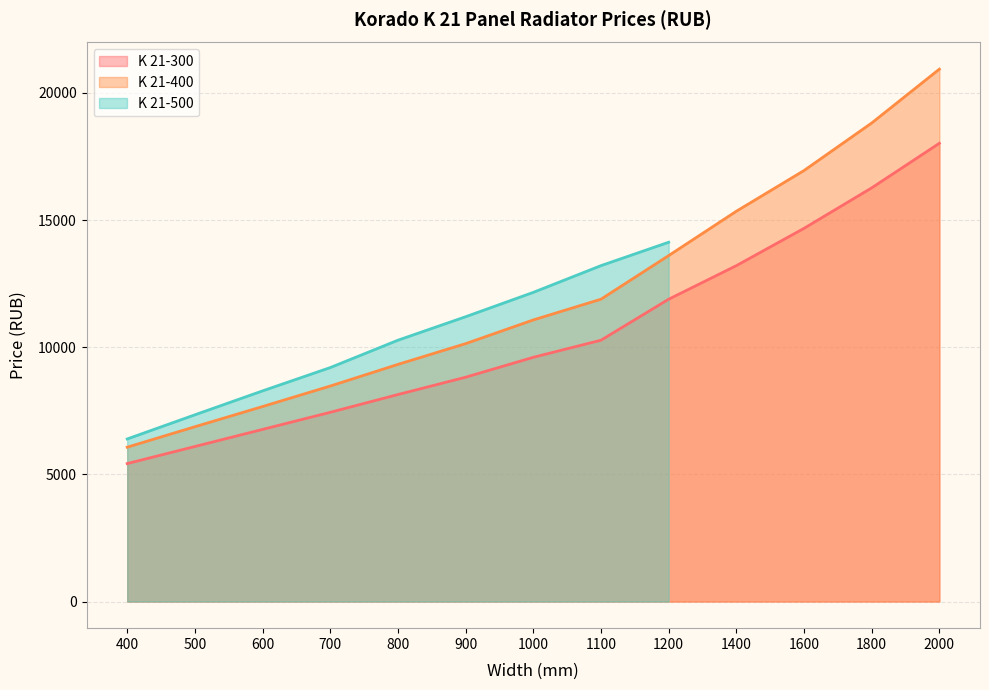

True or false: K 21-300 and K 21-400 cross at least once.

False